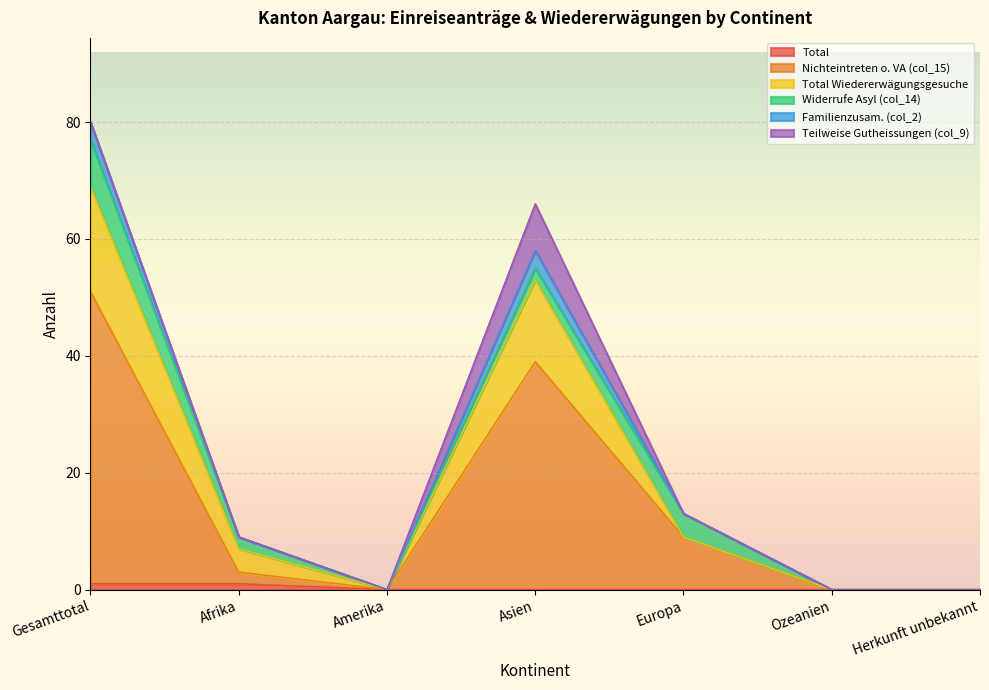

True or false: Total and Familienzusam. (col_2) cross at least once.

False